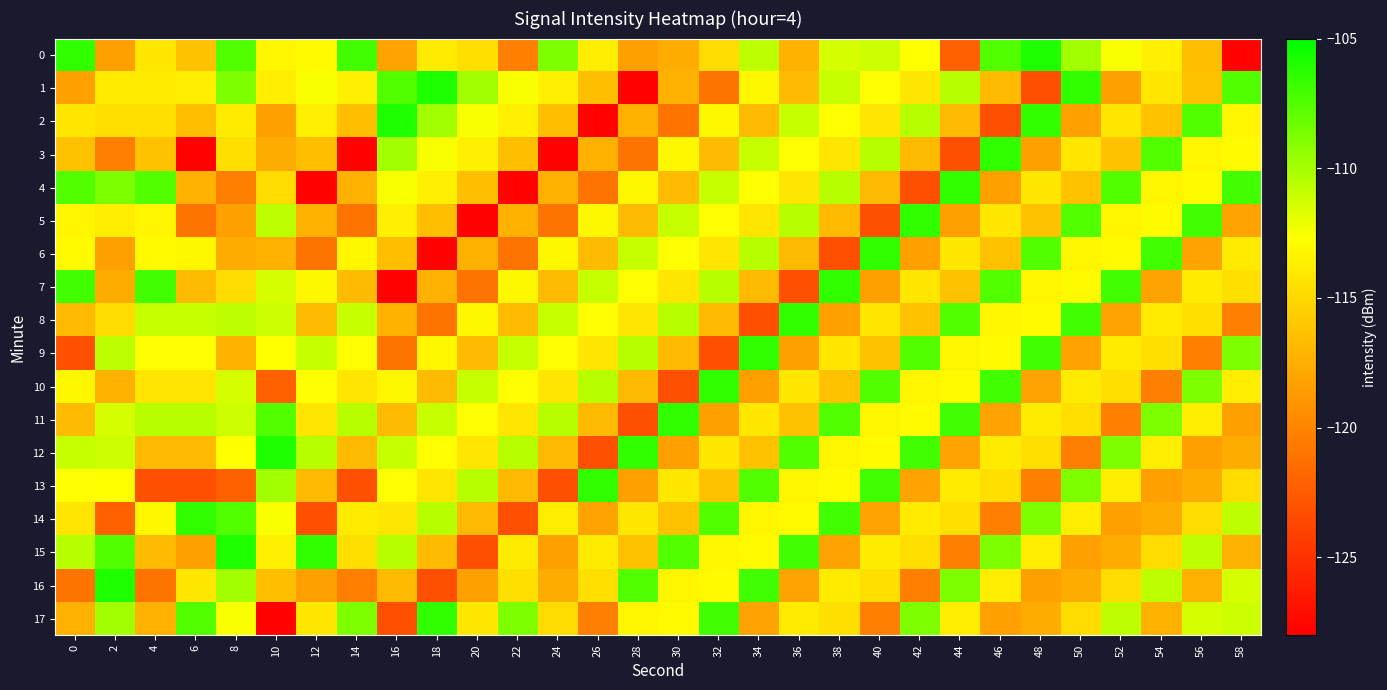

What is the minimum value shown in the chart?

-127.8